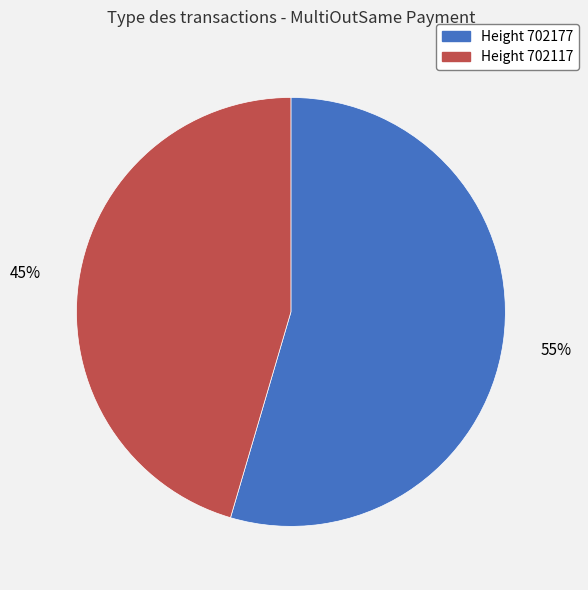

Is there a majority slice in this chart?

Yes